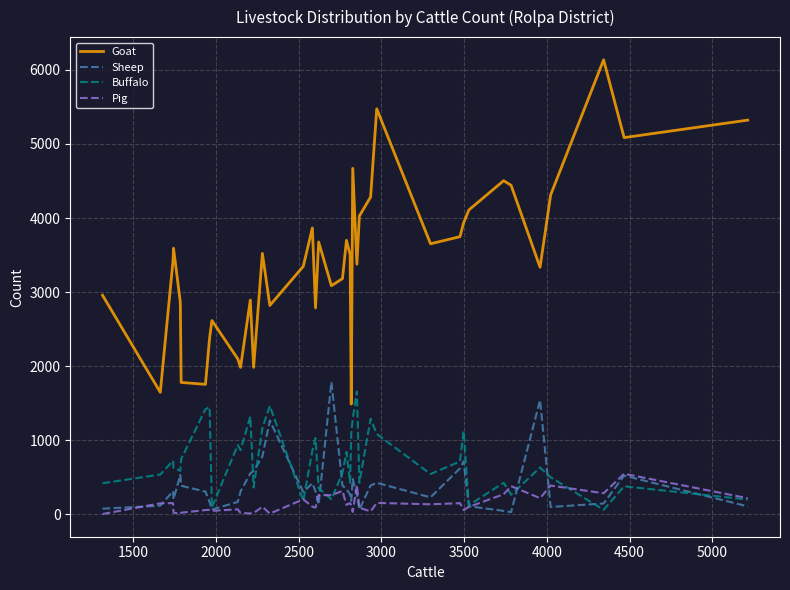

True or false: Goat has more than 1 interior local peaks.

True